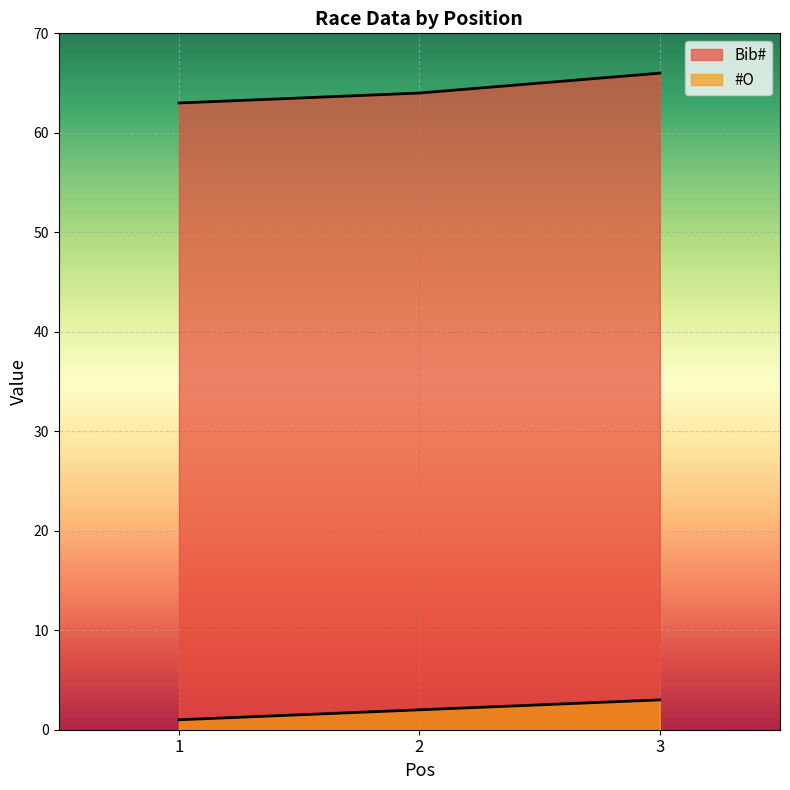

Which series has the widest spread of values?

Bib#